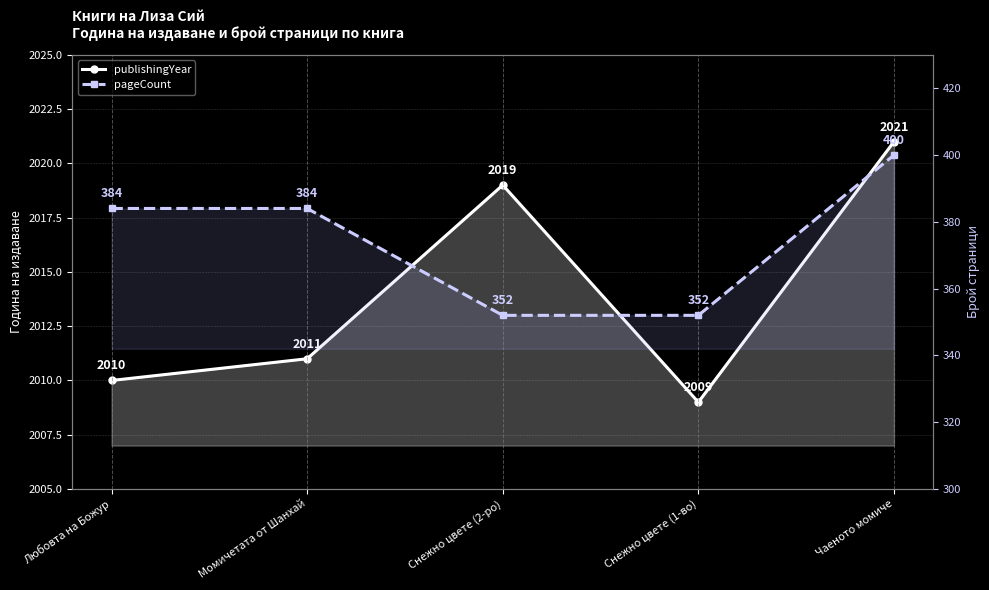

What is the difference between the highest and lowest values at Любовта на Божур?

1626